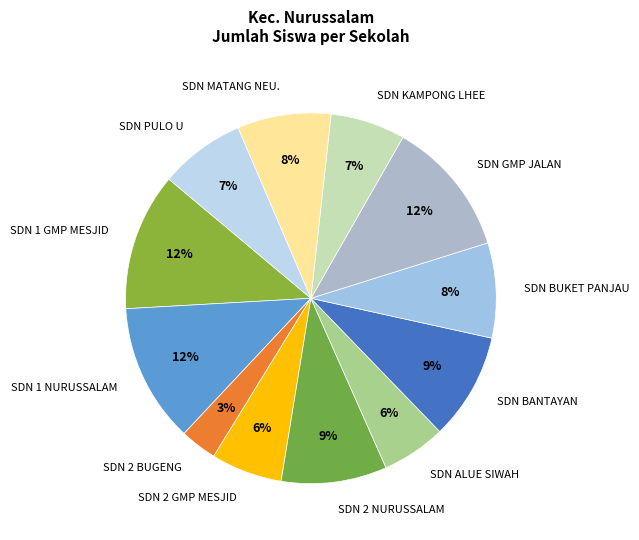

To the nearest percent, what is the difference between the largest and smallest slice percentages?

9%